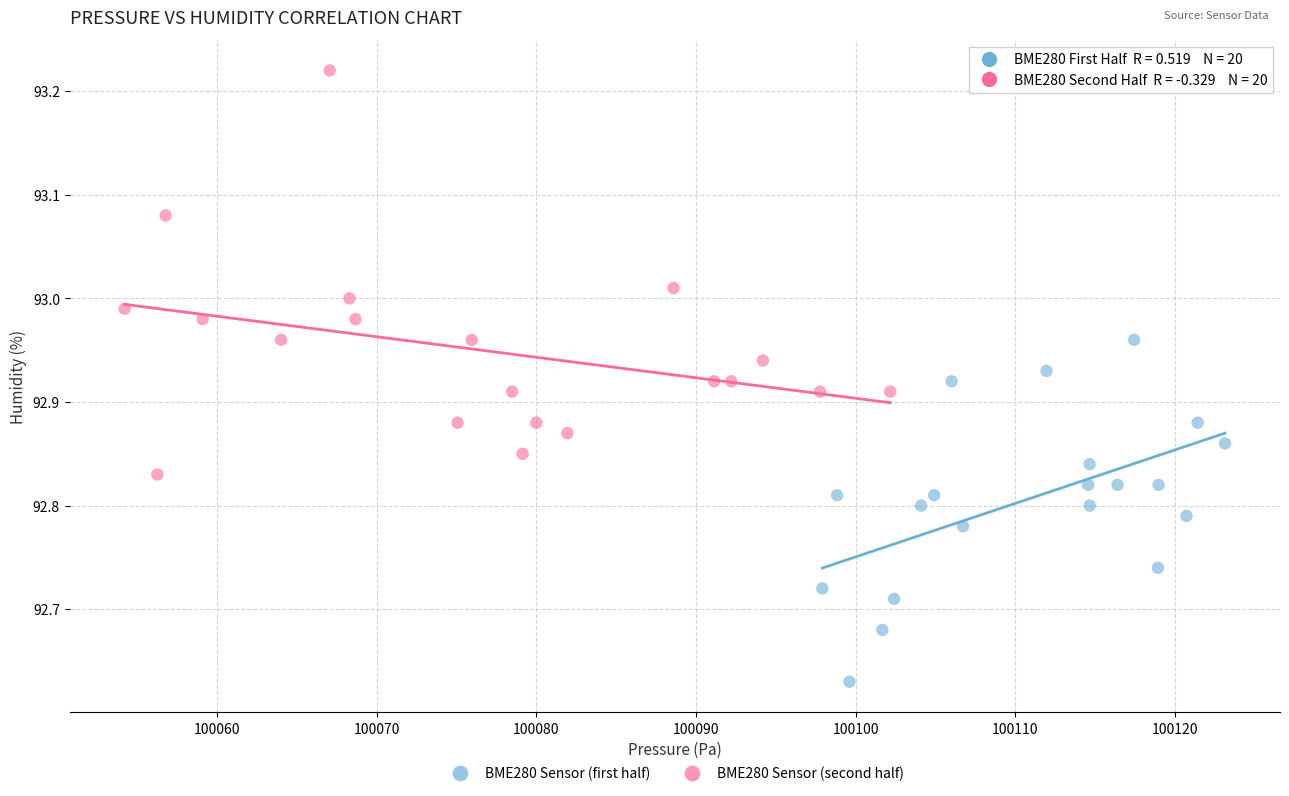

Which series contains the lowest Y value?

BME280 Sensor (first half)